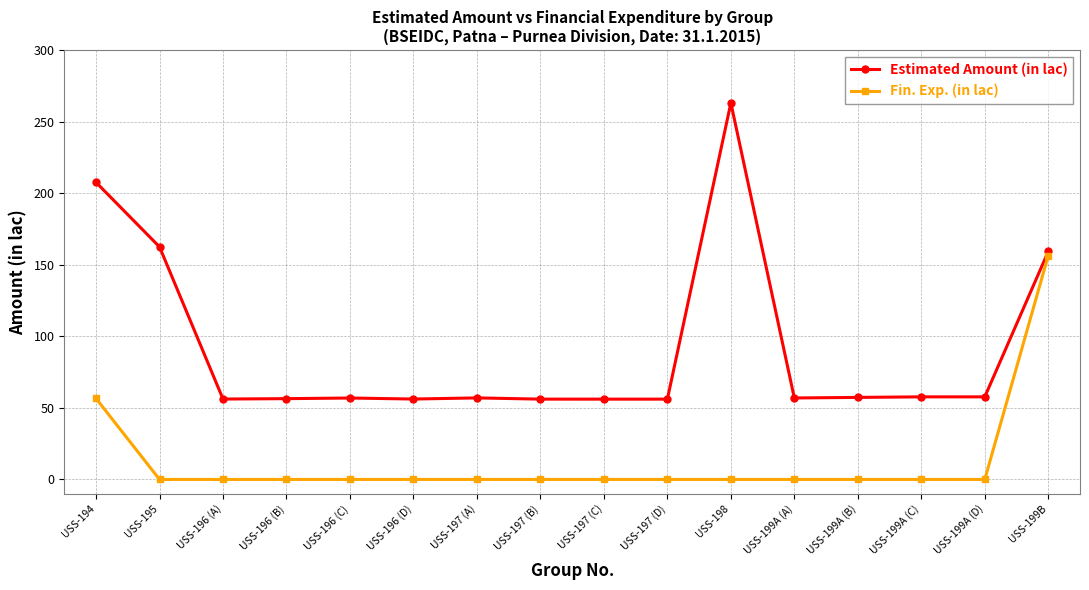

What is the label of the 13th point from the right?

USS-196 (B)